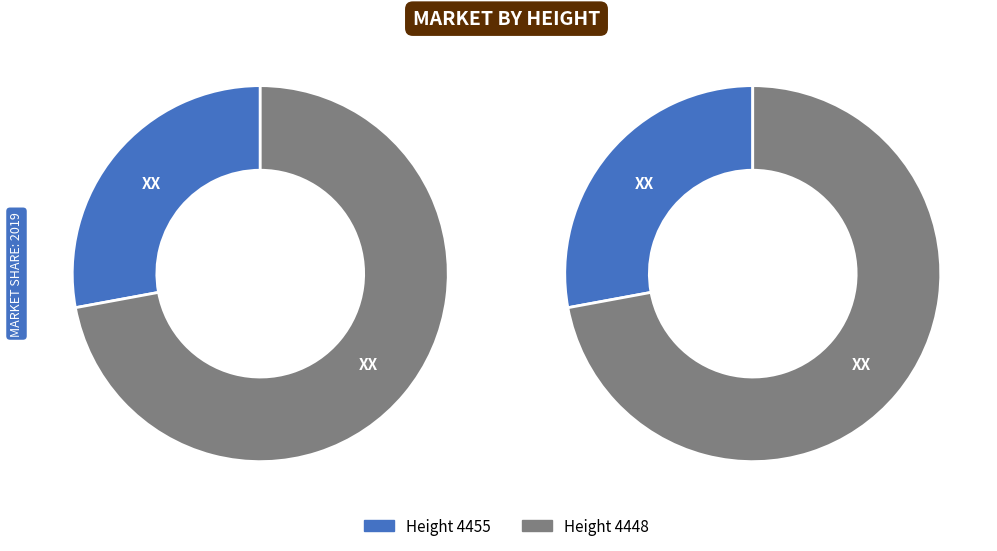

Does any single category account for the majority?

Yes